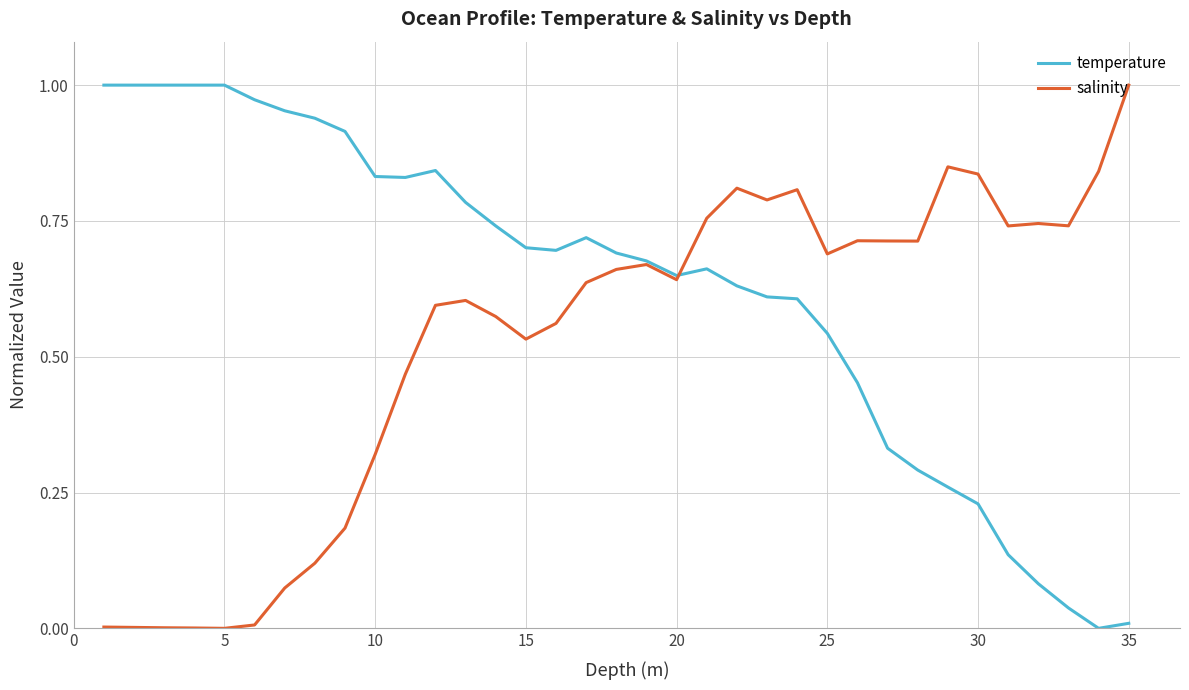

Which series has the largest total across all categories?

temperature